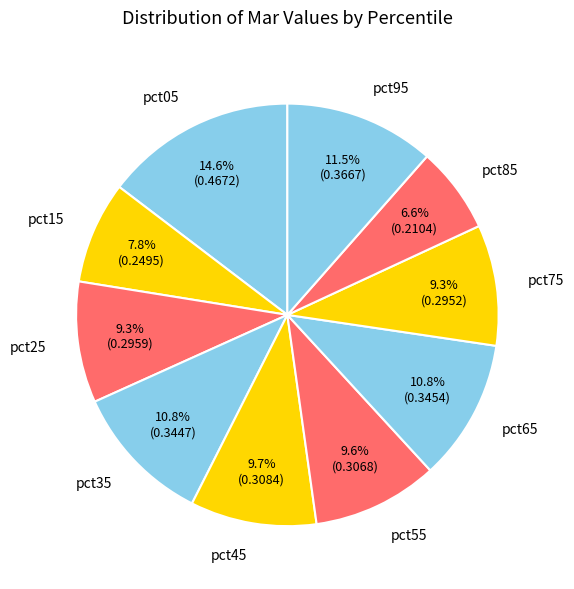

Which slice is the largest?

pct05